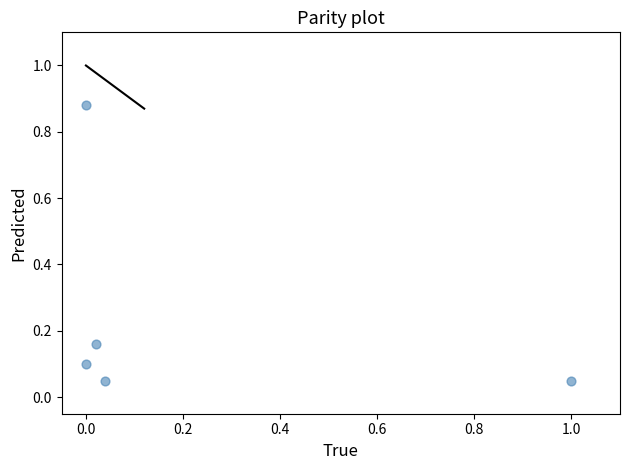

What is the range of Y values (max minus min)?

0.8